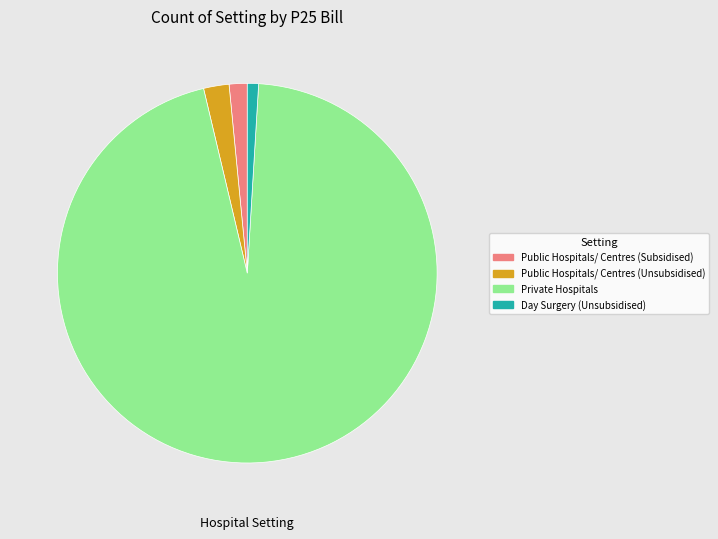

Do Public Hospitals/ Centres (Unsubsidised) and Private Hospitals together represent more than half of the pie?

Yes